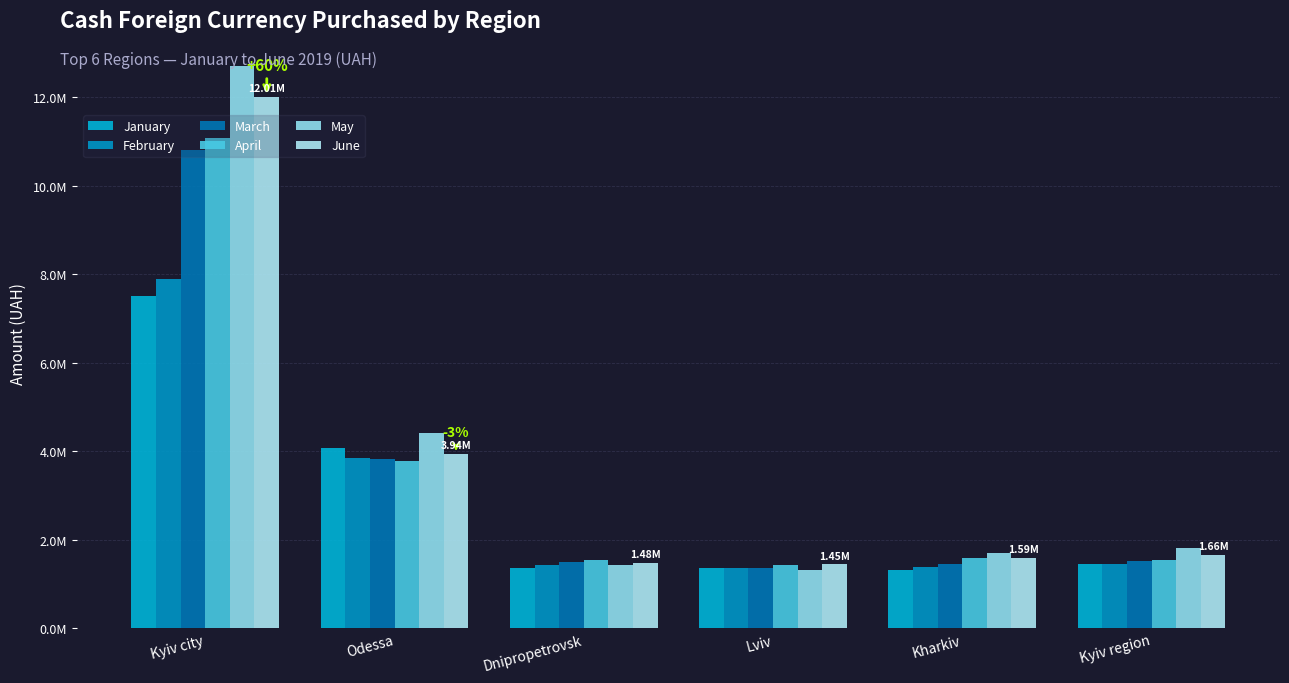

What is the sum of the April values at Lviv and Odessa?

5198246.9